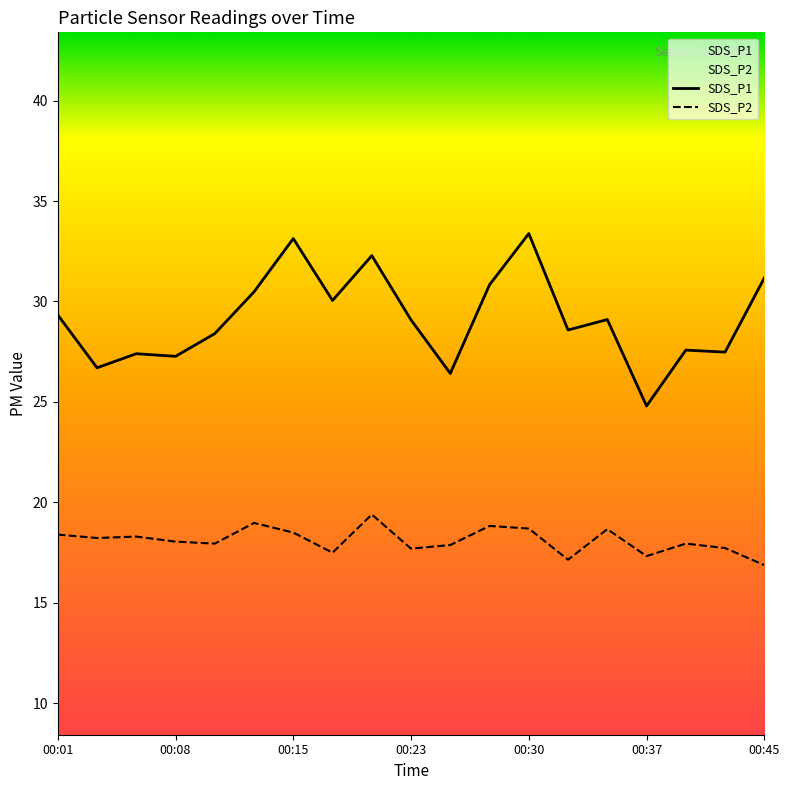

What is the lowest value of the SDS_P1 series?

24.8